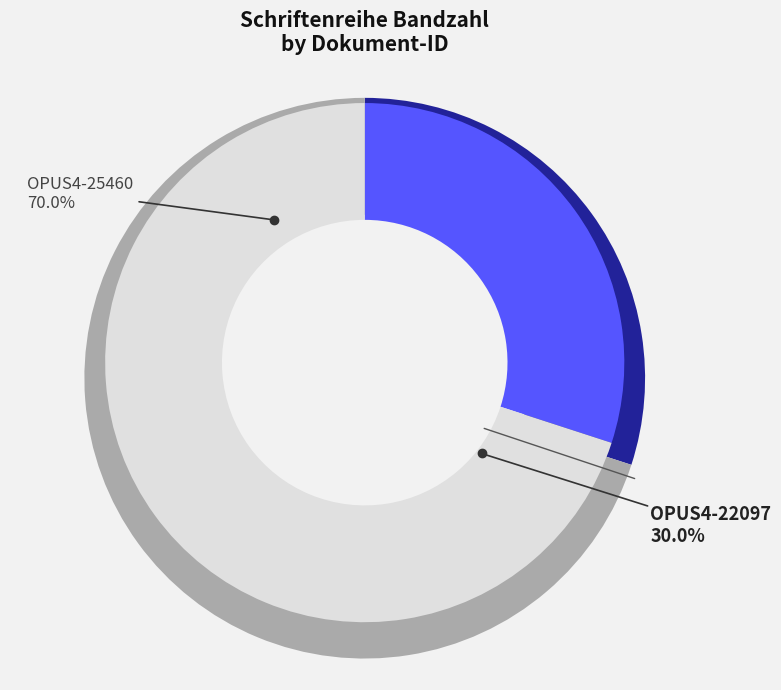

Count the number of slices in the pie.

2